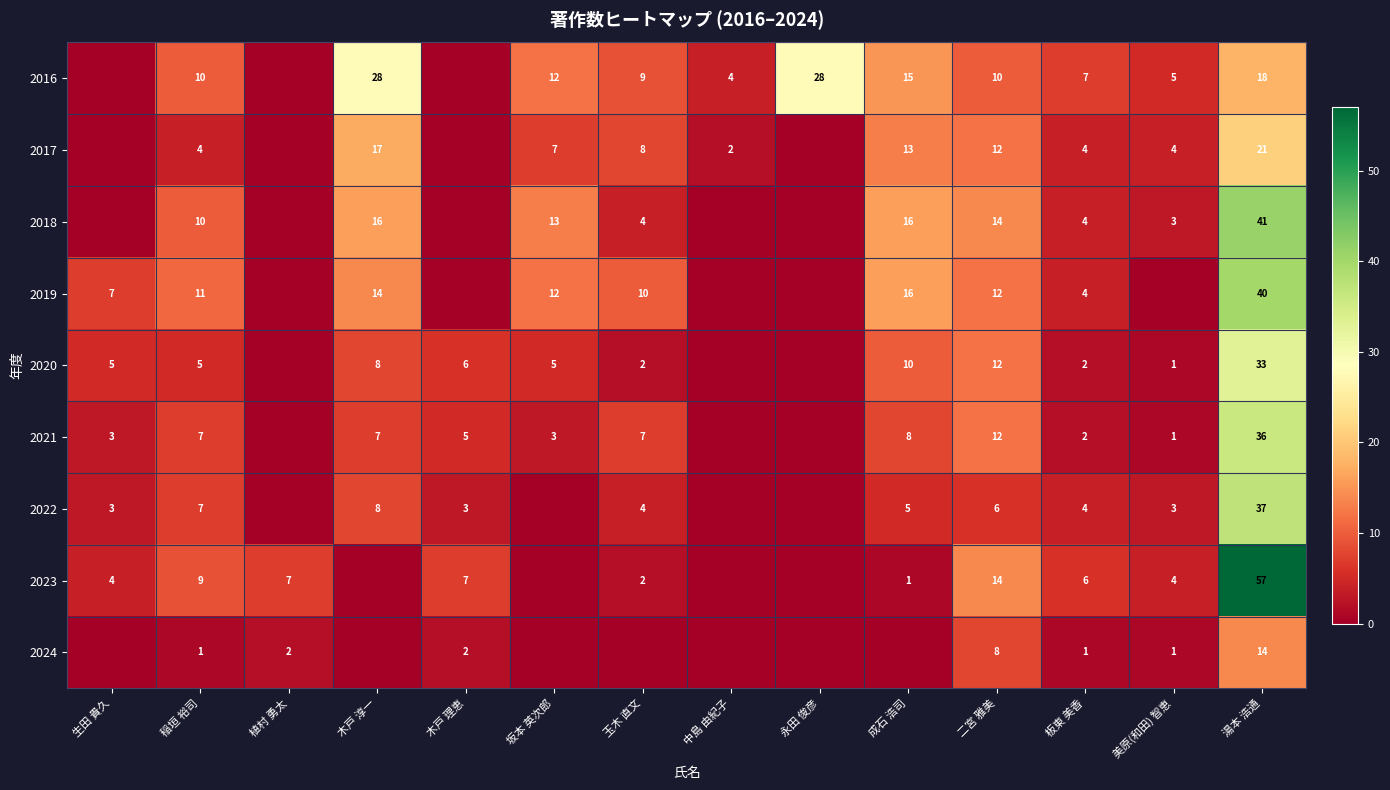

What is the difference between the highest and lowest values at 中島 由紀子?

4